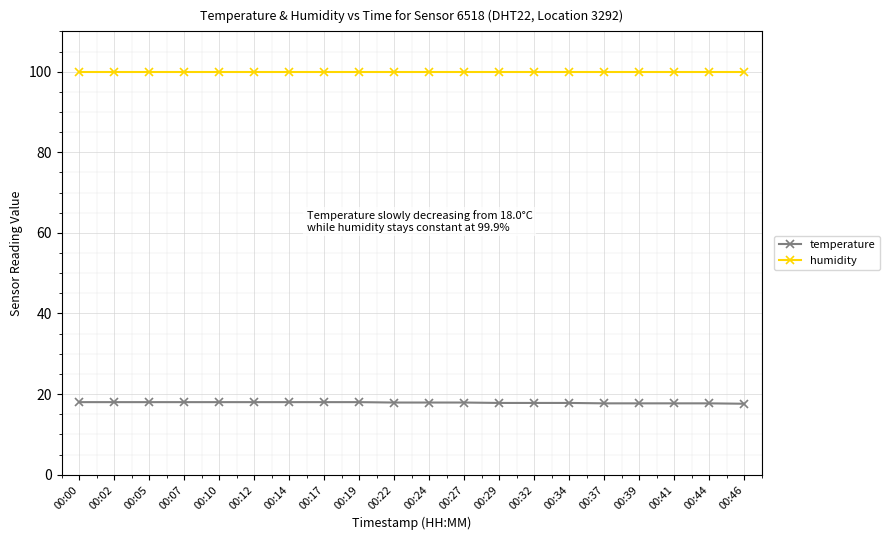

List the series in order of their peak value, lowest first.

temperature, humidity